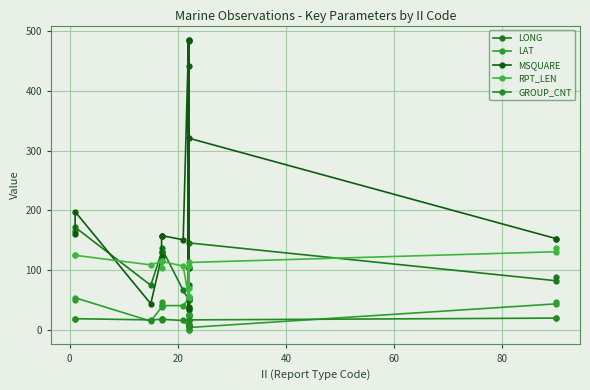

Which series has the largest range (max minus min)?

MSQUARE